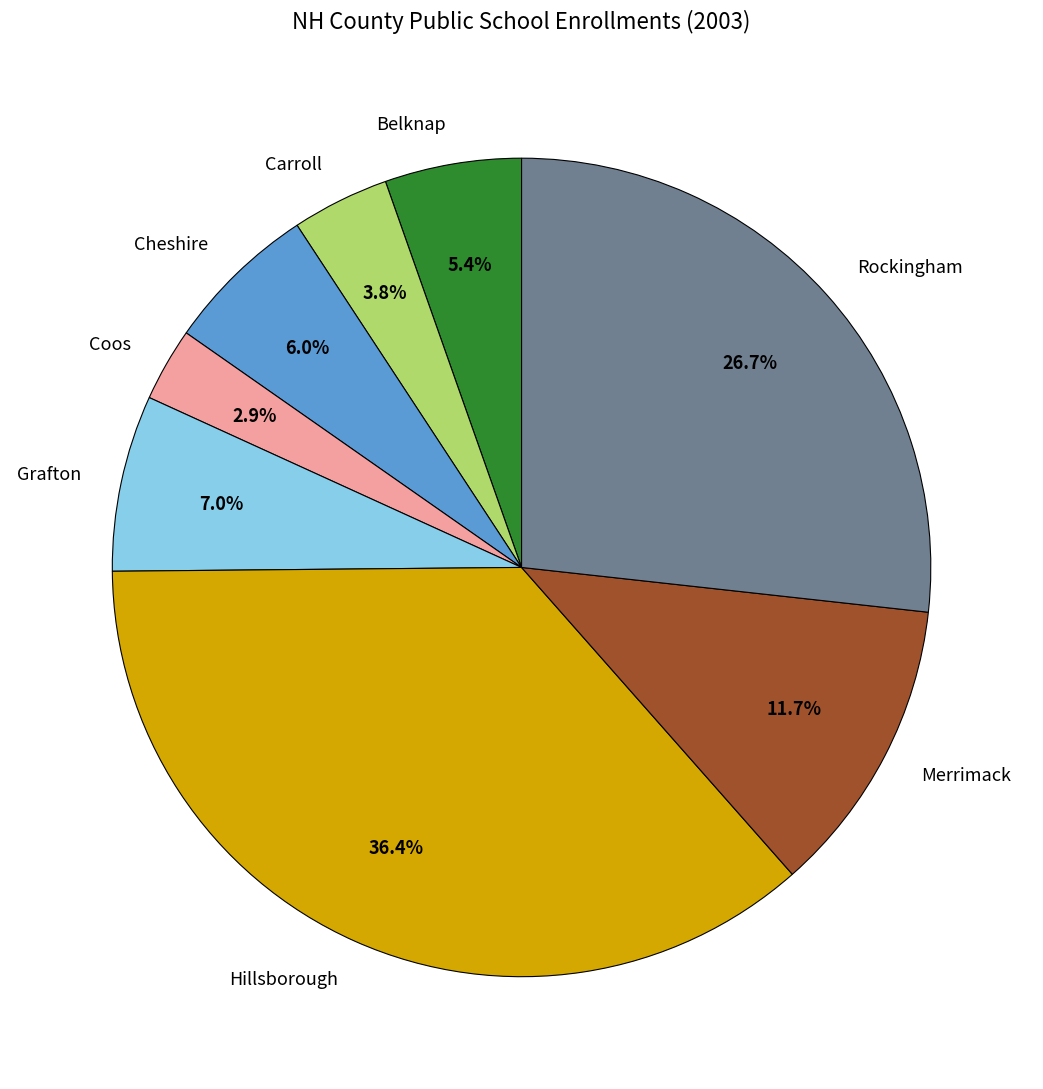

To the nearest percent, what percentage of the pie is Carroll?

4%